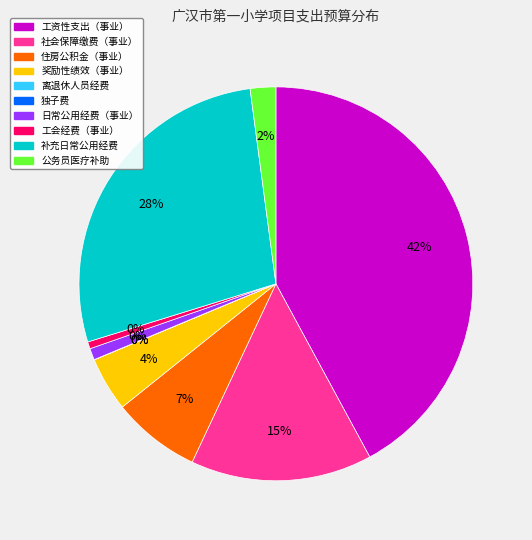

Which category has the smallest portion of the pie?

离退休人员经费